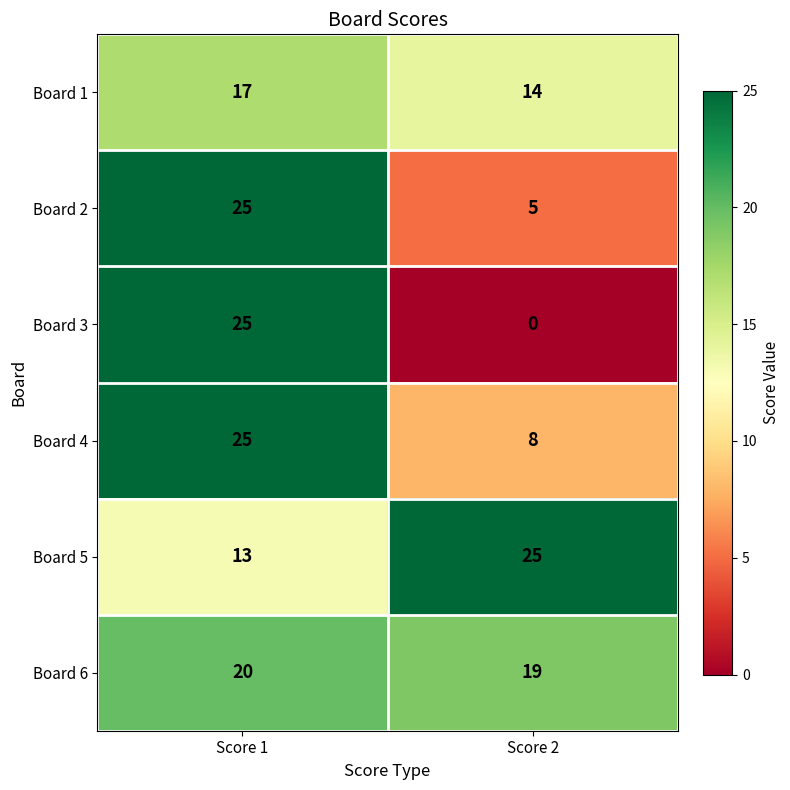

At which label does Board 1 reach its minimum?

Score 2